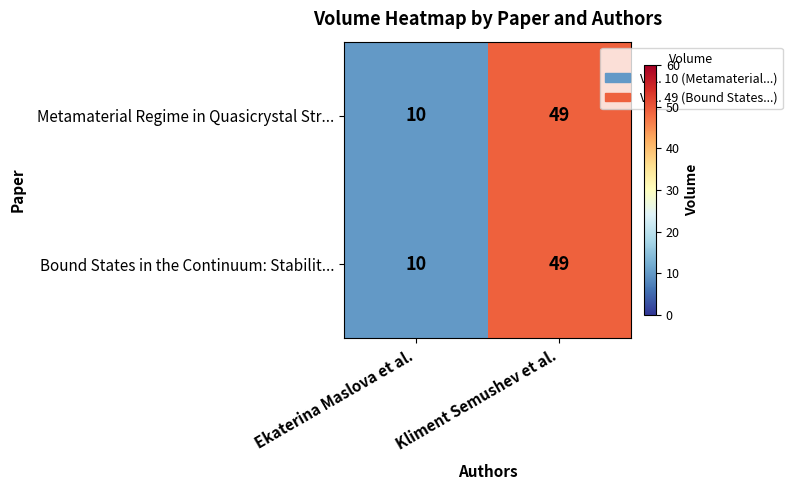

Reading right to left, what are all the values shown in this chart?

Metamaterial Regime in Quasicrystal Str...: Kliment Semushev et al.=49	Ekaterina Maslova et al.=10
Bound States in the Continuum: Stabilit...: Kliment Semushev et al.=49	Ekaterina Maslova et al.=10